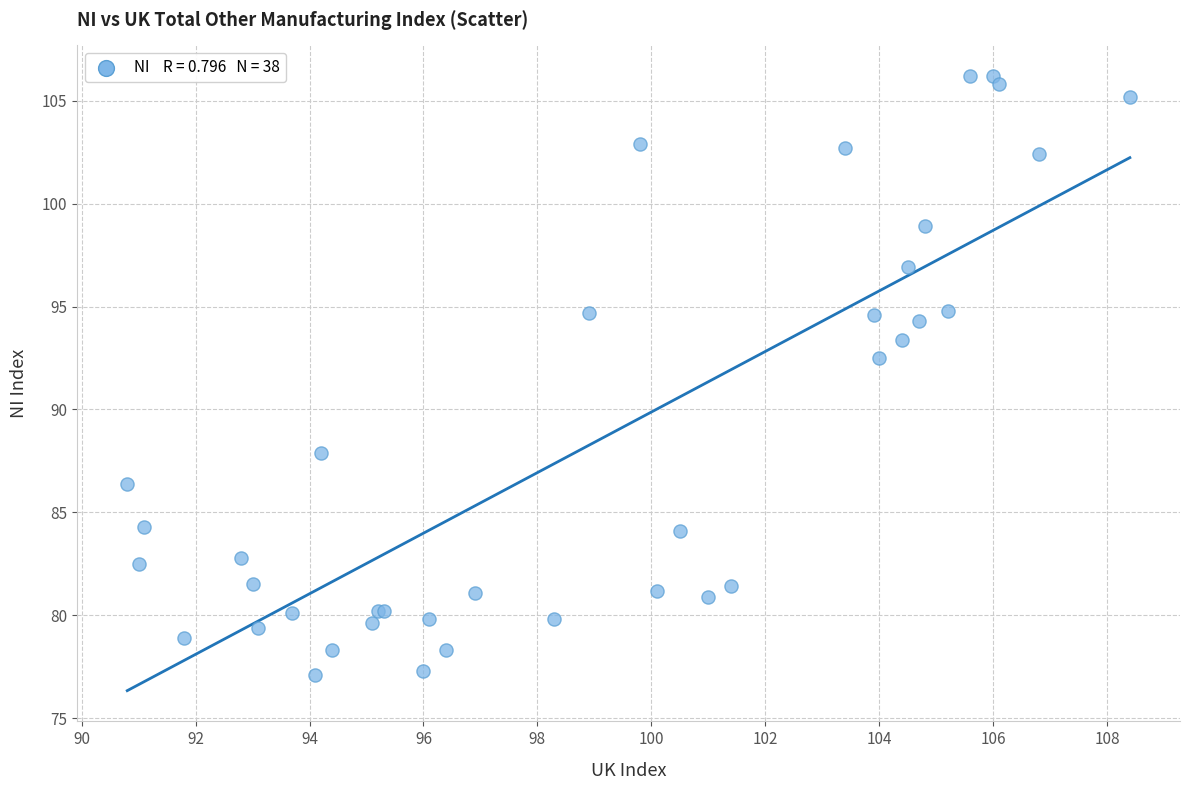

What Y value in the scatter plot is closest to 91?

92.5